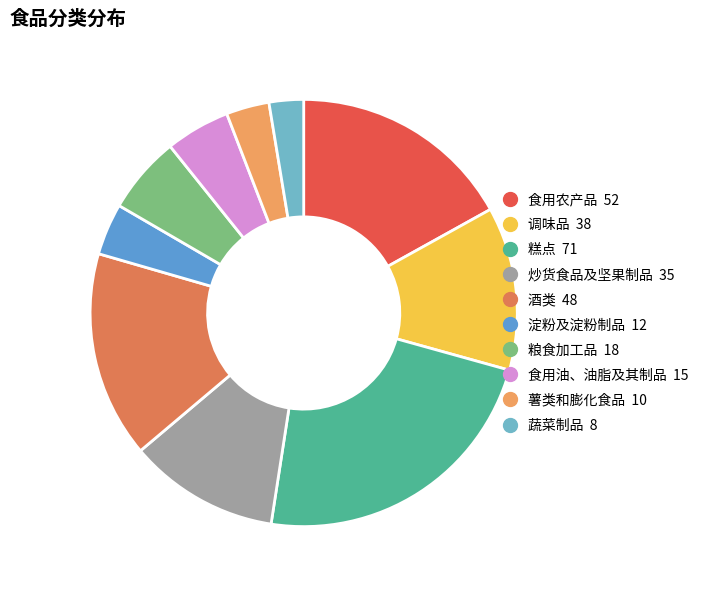

To the nearest percent, what percentage of the pie is 酒类?

16%